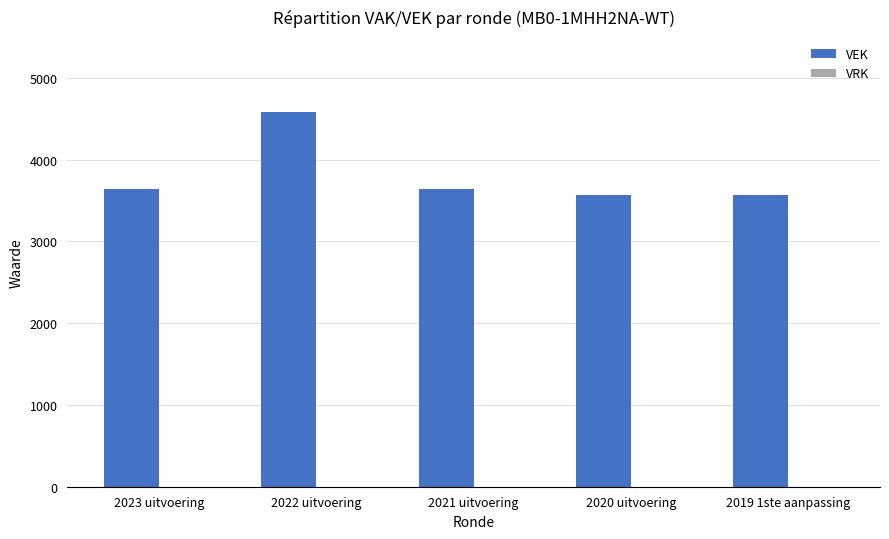

What is the maximum value shown in the chart?

4586